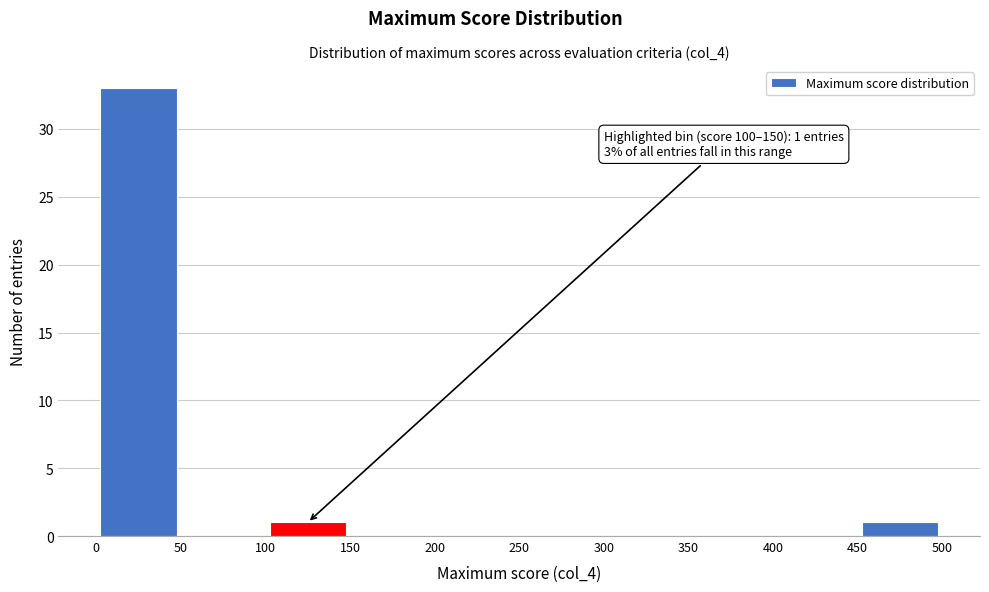

Over which range of the x-axis is the bar tallest?

0 to 50